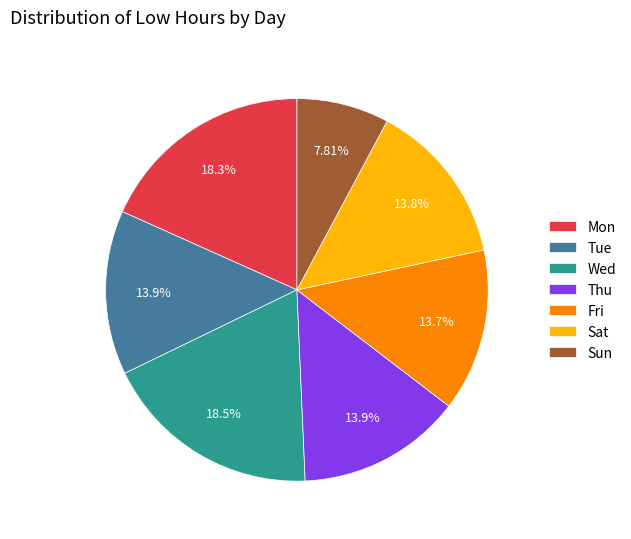

Which category has the smallest portion of the pie?

Sun